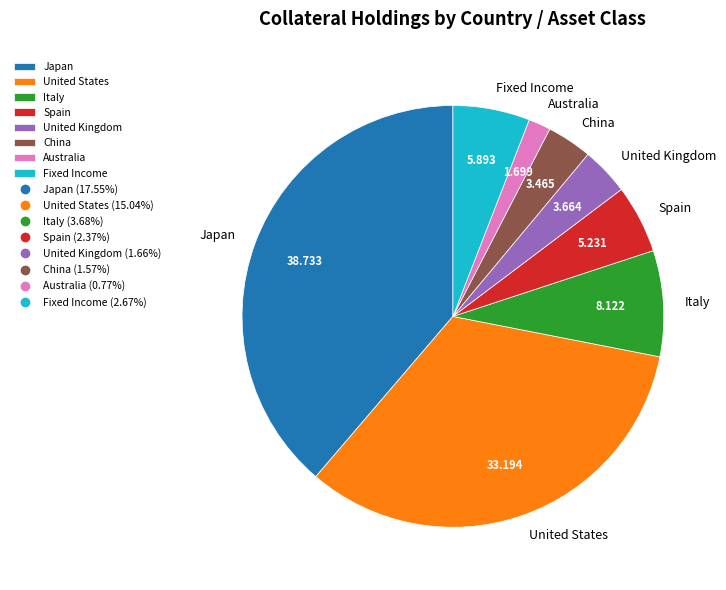

Is the sum of United States and Fixed Income greater than half?

No